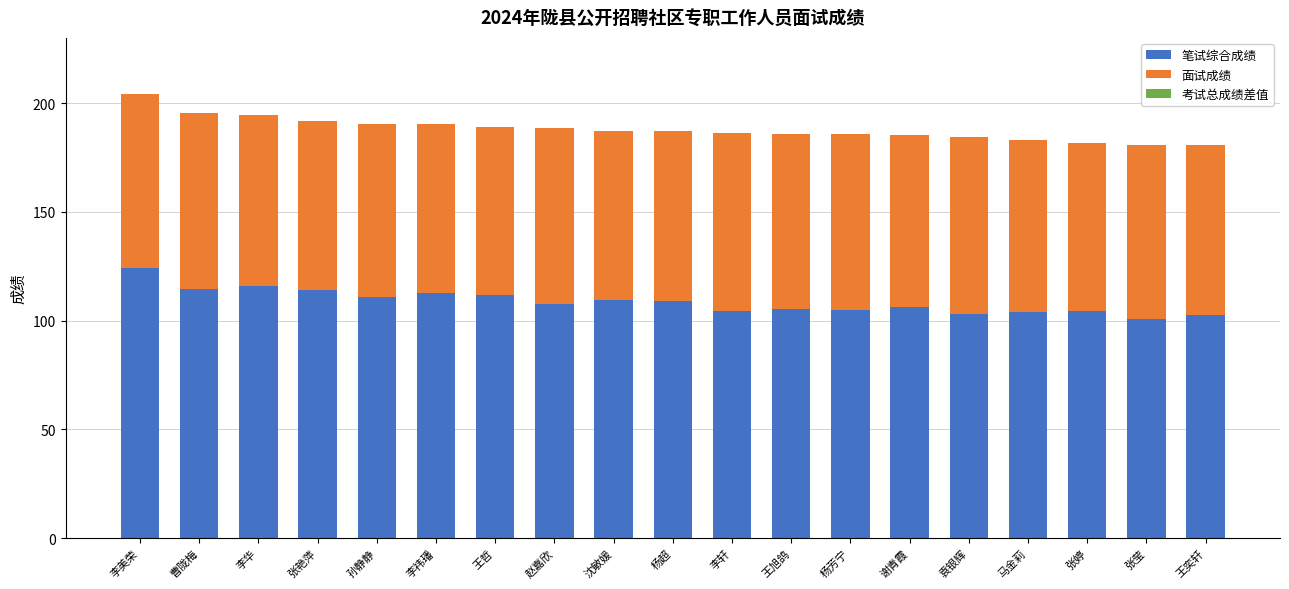

What is the total value across all series at 王奕轩?

180.8